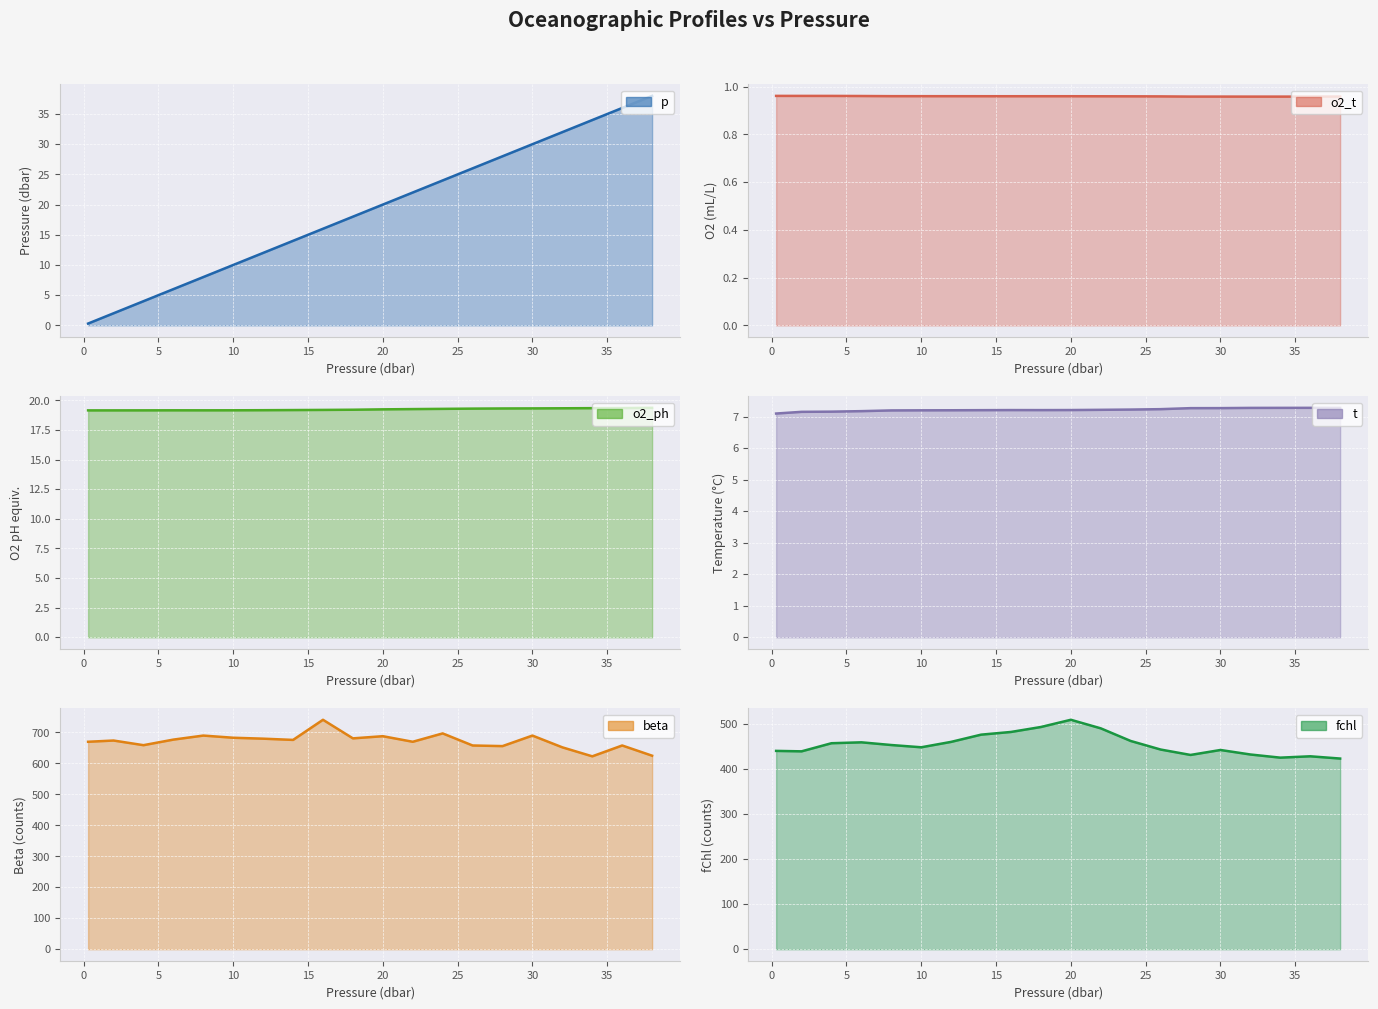

True or false: o2_ph has more than 0 points higher than both neighbors.

True